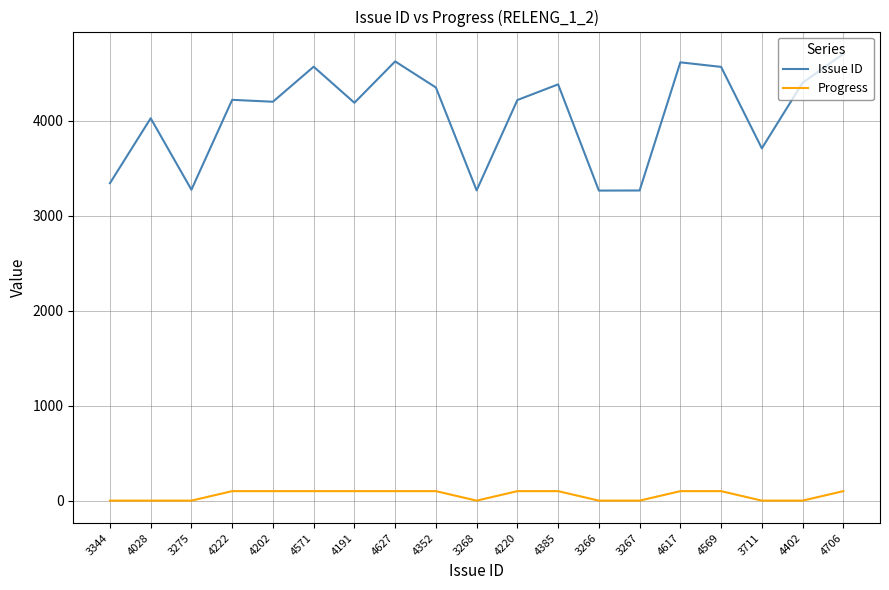

What is the difference between the Progress values at 4706 and 3268?

100